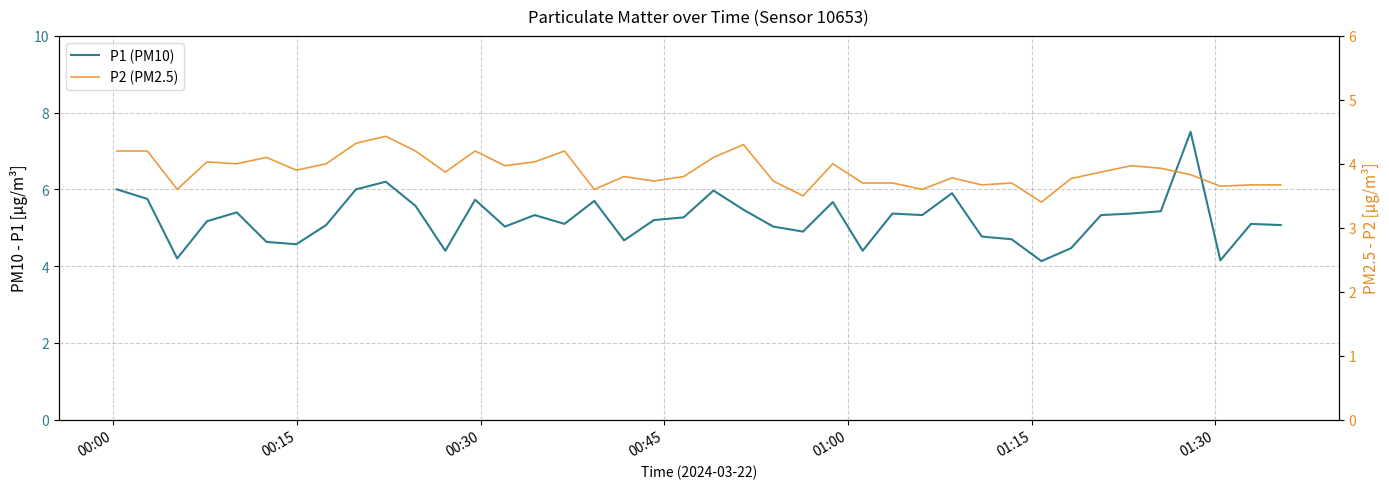

In P1 (PM10), how many points are higher than both neighbors (excluding endpoints)?

11